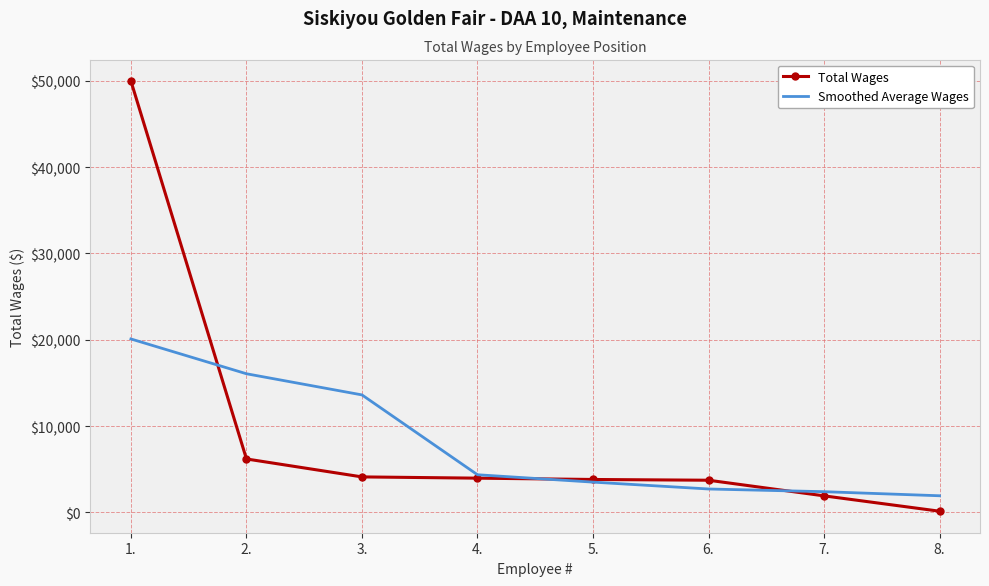

Where is Smoothed Average Wages nearest to the value 11008?

3.